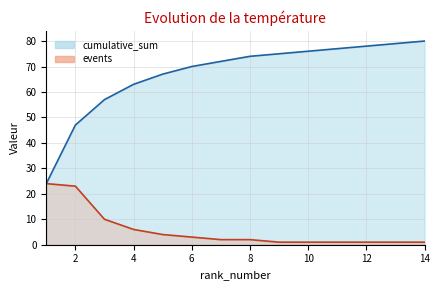

Which series has the largest range (max minus min)?

cumulative_sum